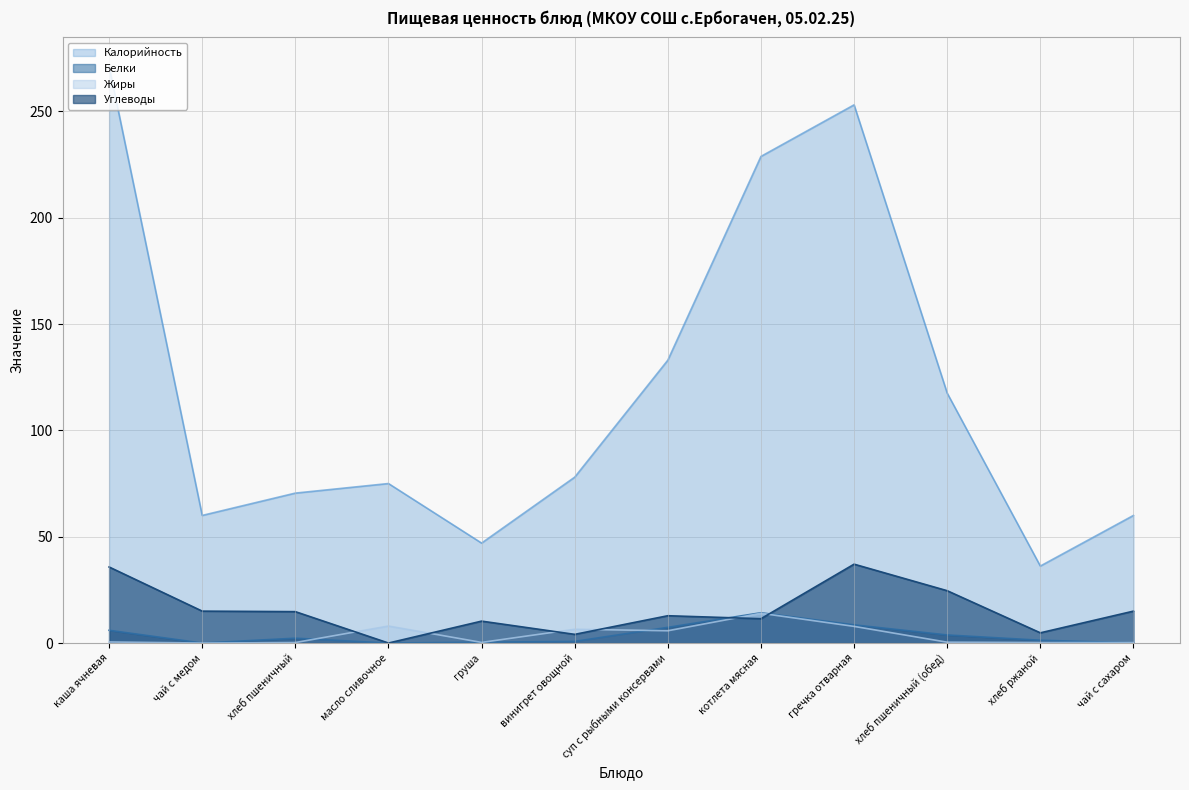

Rank the series at чай с сахаром from highest to lowest value.

Калорийность, Углеводы, Жиры, Белки